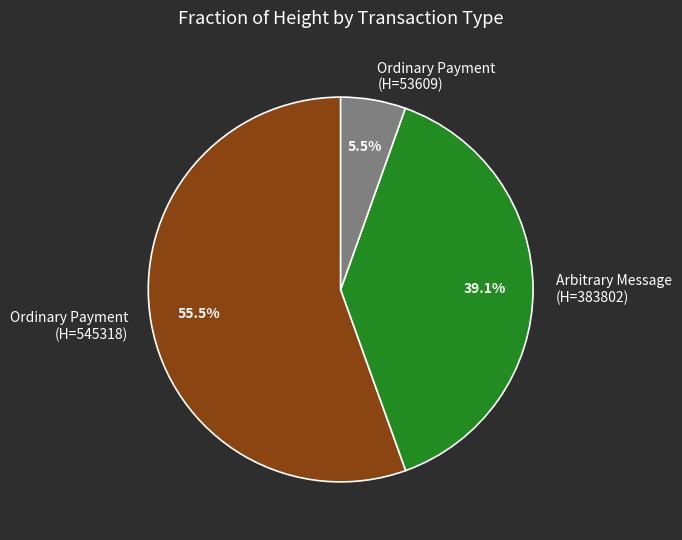

How many segments does this pie chart have?

3